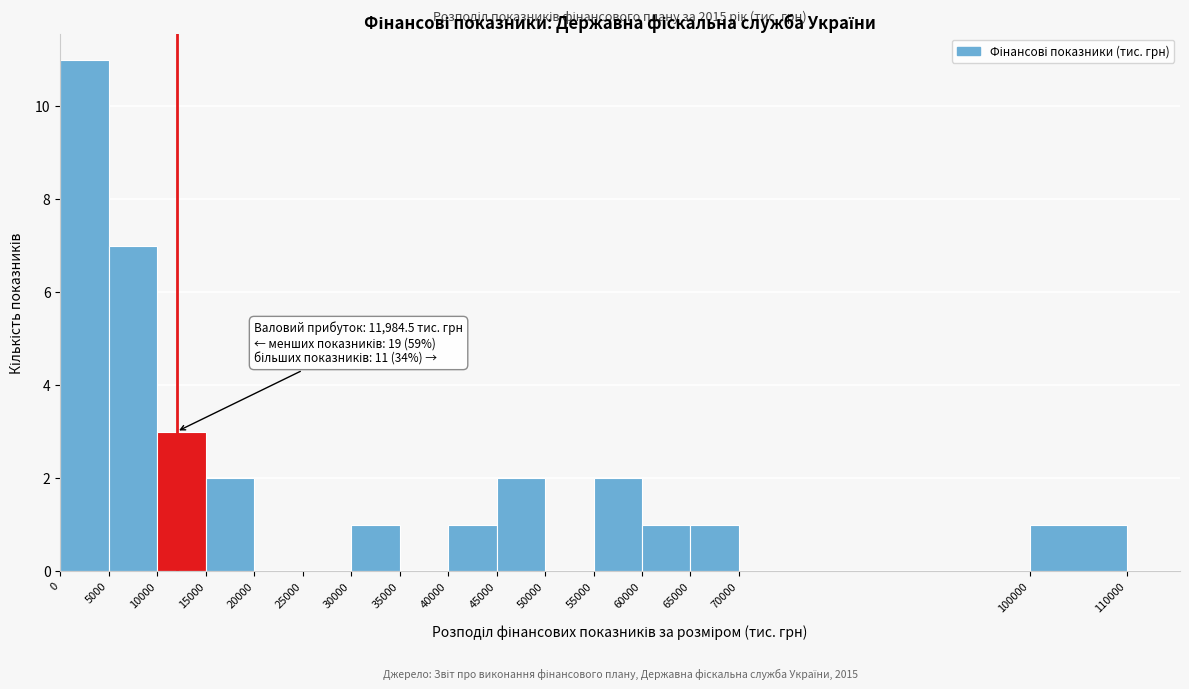

Over which range of the x-axis is the bar tallest?

0 to 5000